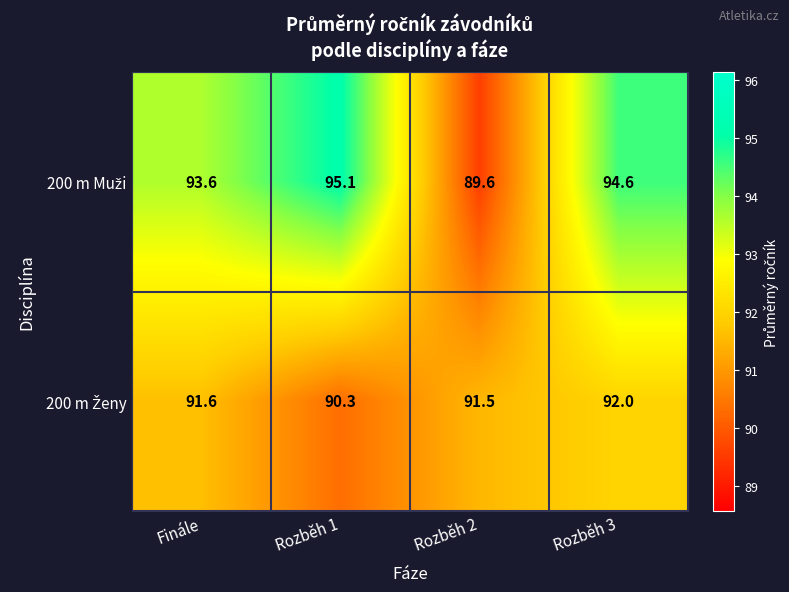

What is the spread (max minus min) of values at Finále?

2.0